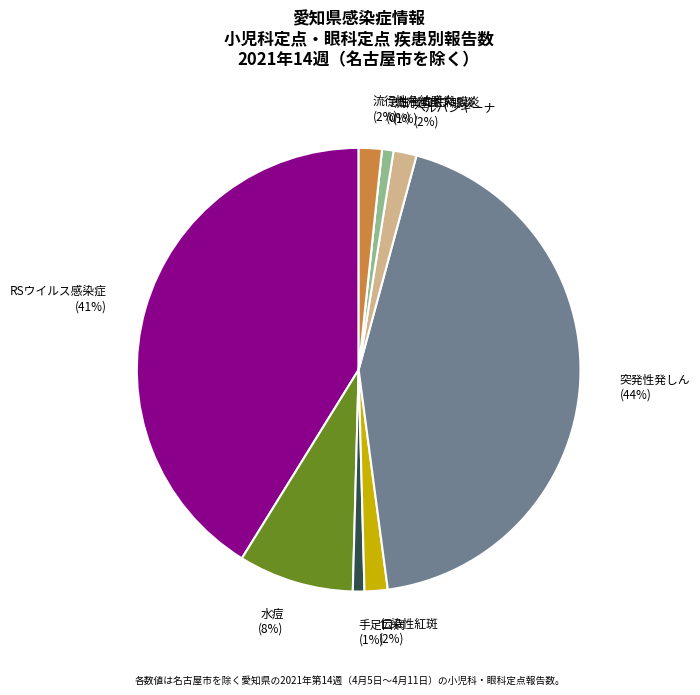

What is the change in value from 手足口病 to 急性出血性結膜炎?

-1